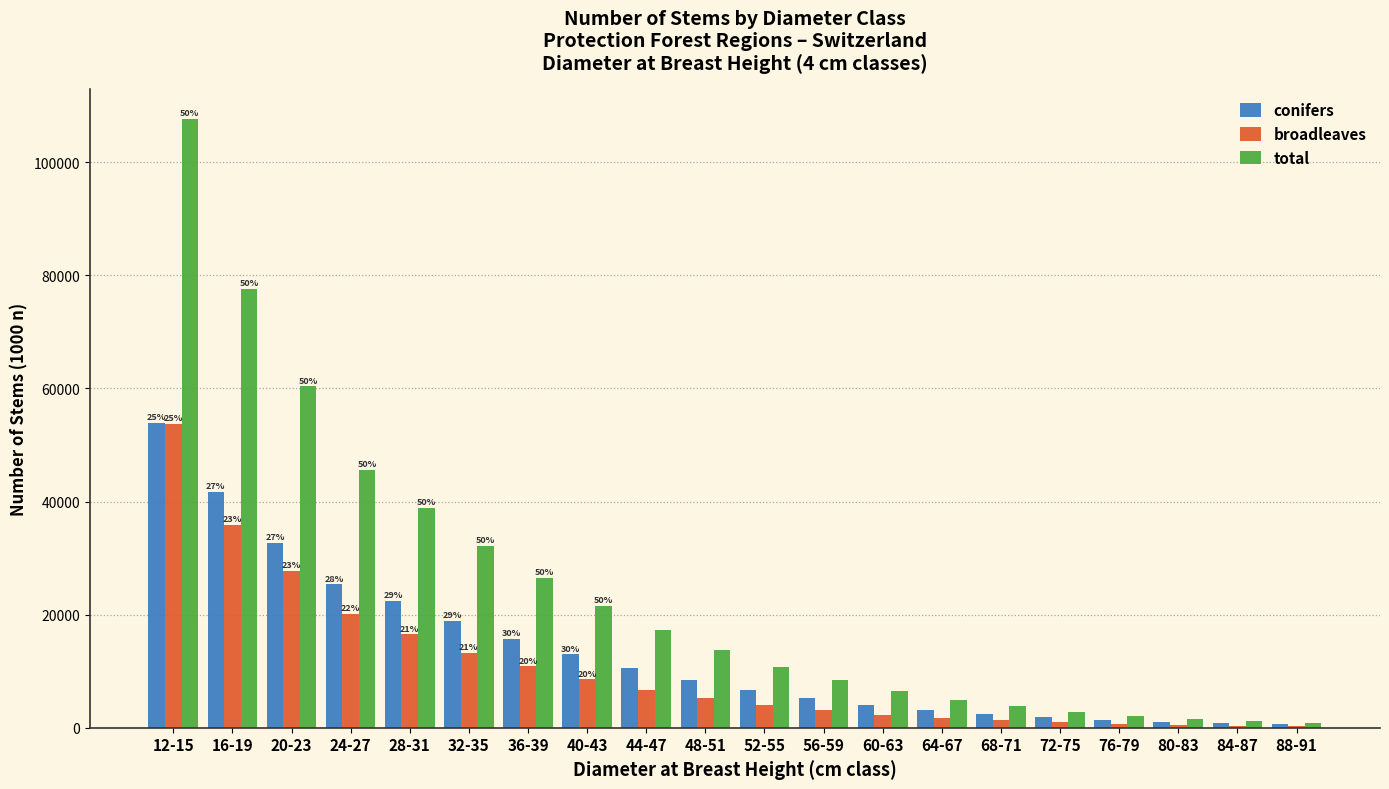

Between 40-43 and 56-59, which series saw the biggest shift?

total